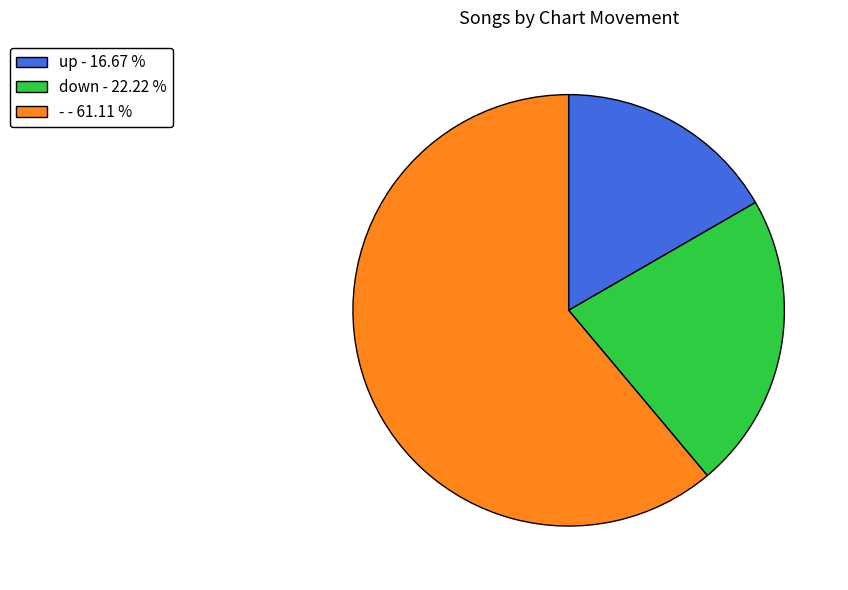

Is the sum of down - 22.22 % and - - 61.11 % greater than half?

Yes